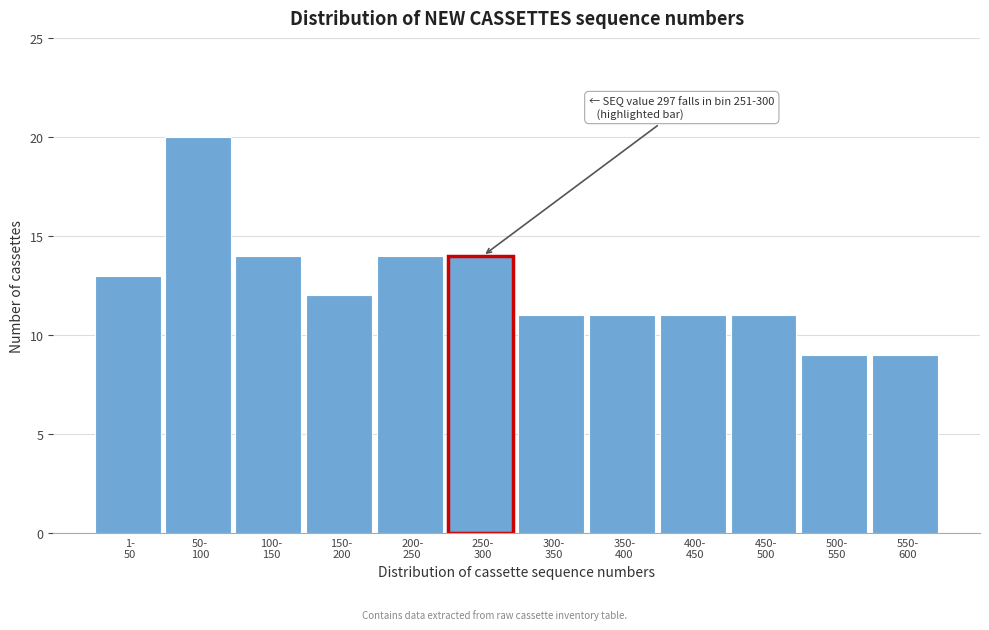

Reading left to right, list all the values displayed in this chart.

13	20	14	12	14	14	11	11	11	11	9	9